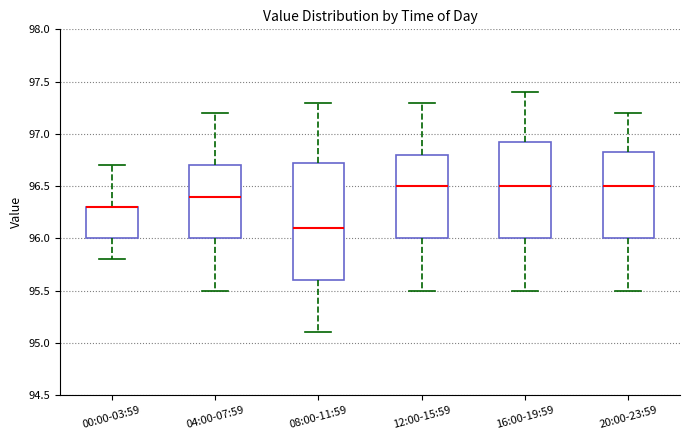

Reading left to right, read every box against the y-axis: the position of its median line, the range the box covers, and the ends of its whiskers. The values are not printed on the chart, so give them approximately, as read against the axis.

00:00-03:59: median 96.30 (drawn on the box's upper edge), box 96.00 to 96.30, whiskers 95.80 to 96.70
04:00-07:59: median 96.40, box 96.00 to 96.70, whiskers 95.50 to 97.20
08:00-11:59: median 96.10, box 95.60 to 96.75, whiskers 95.10 to 97.30
12:00-15:59: median 96.50, box 96.00 to 96.80, whiskers 95.50 to 97.30
16:00-19:59: median 96.50, box 96.00 to 96.95, whiskers 95.50 to 97.40
20:00-23:59: median 96.50, box 96.00 to 96.85, whiskers 95.50 to 97.20